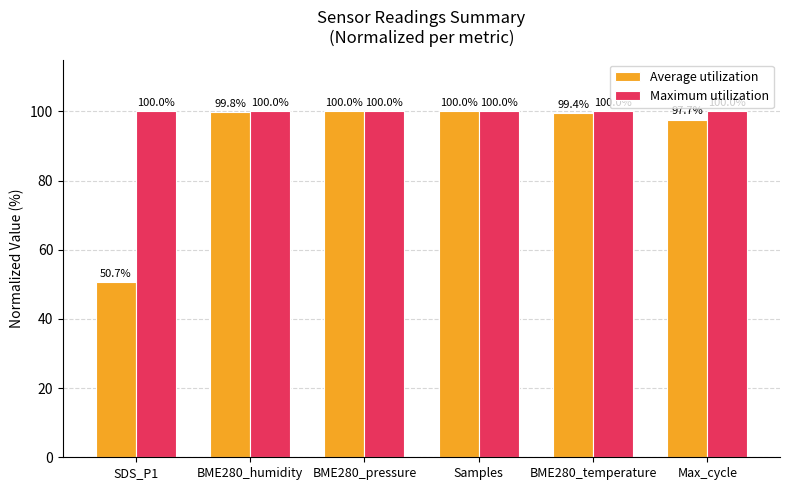

Reading left to right, list all the values displayed in this chart.

Average utilization: SDS_P1=50.7	BME280_humidity=99.8	BME280_pressure=100.0	Samples=100.0	BME280_temperature=99.4	Max_cycle=97.7
Maximum utilization: SDS_P1=100.0	BME280_humidity=100.0	BME280_pressure=100.0	Samples=100.0	BME280_temperature=100.0	Max_cycle=100.0